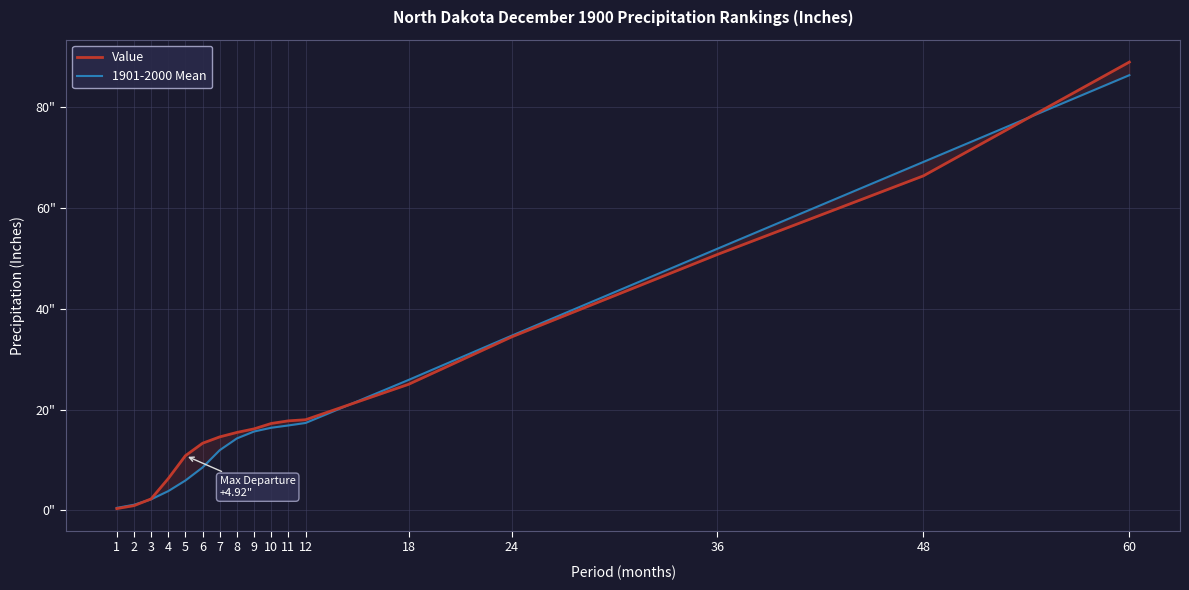

Where does the Value series first go above 16?

9